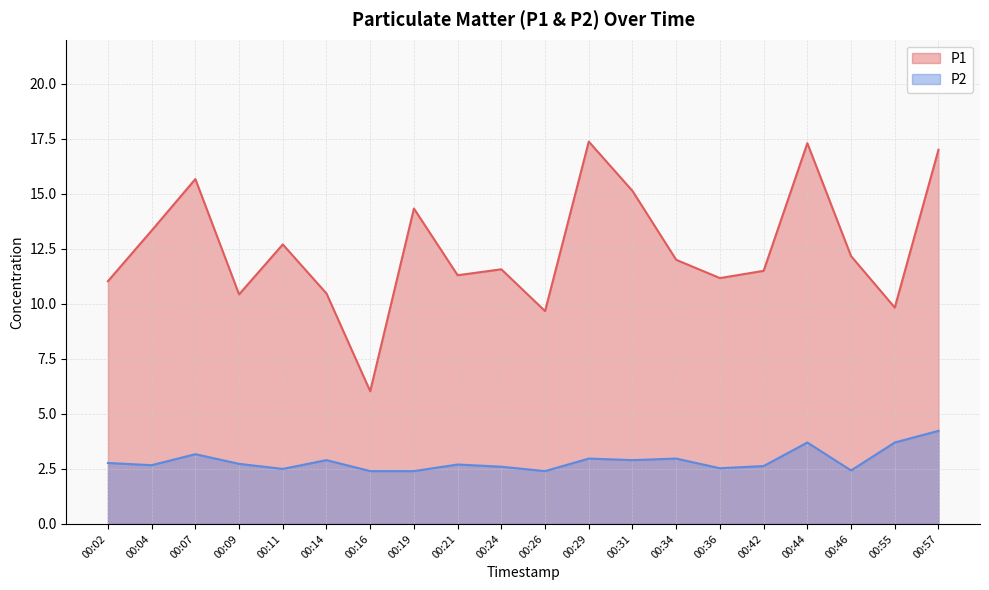

Which series has the widest spread of values?

P1